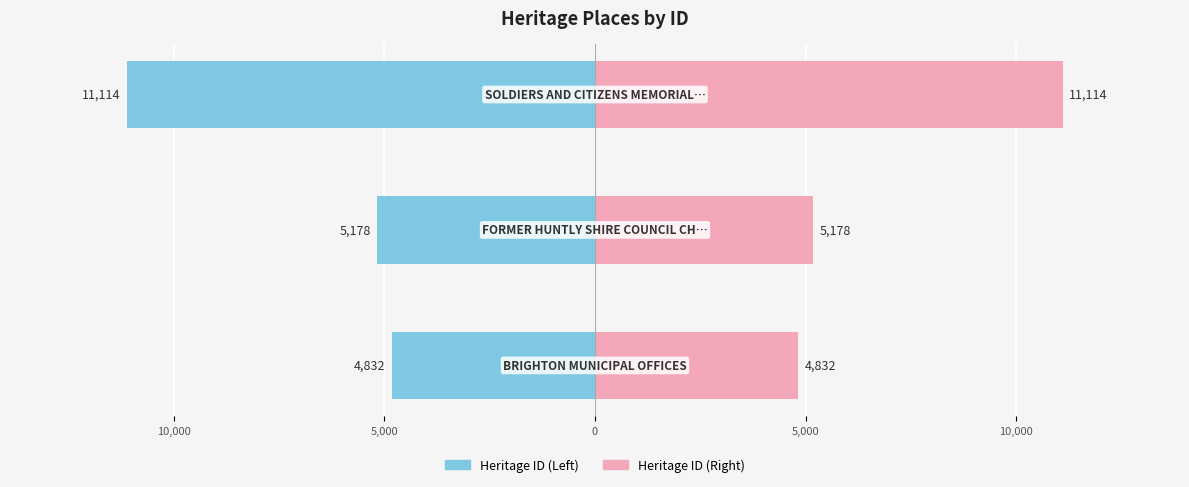

Rank the series at 15,000 from highest to lowest value.

Heritage ID (Right), Heritage ID (Left)